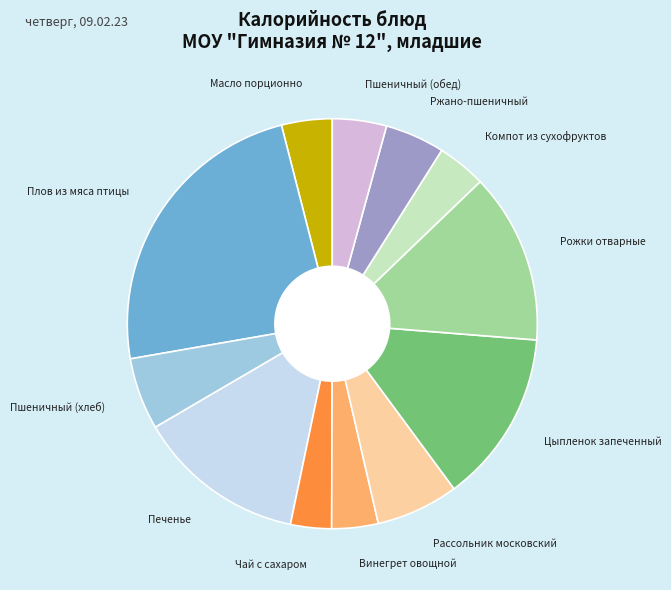

Approximately how many times larger is the value at Цыпленок запеченный compared to Винегрет овощной?

3.7